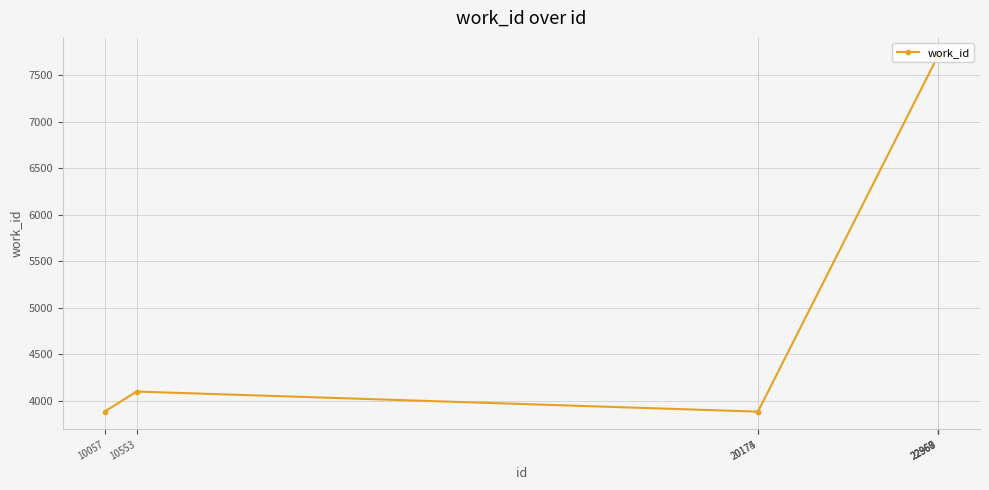

How many values are below 7705?

4